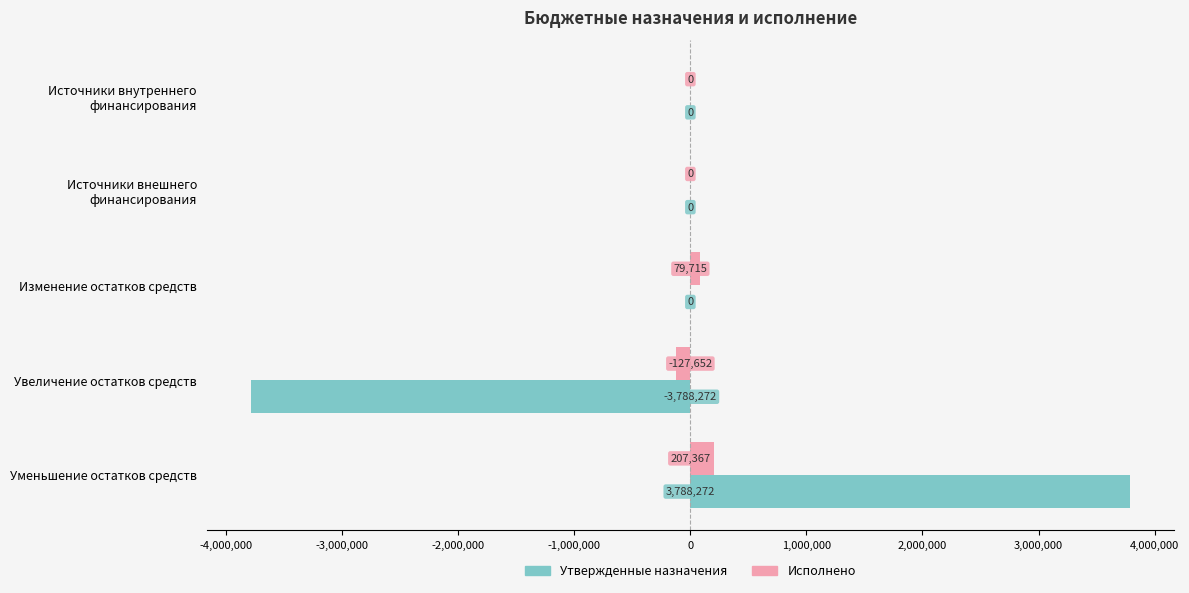

How many values in Исполнено are below zero?

1